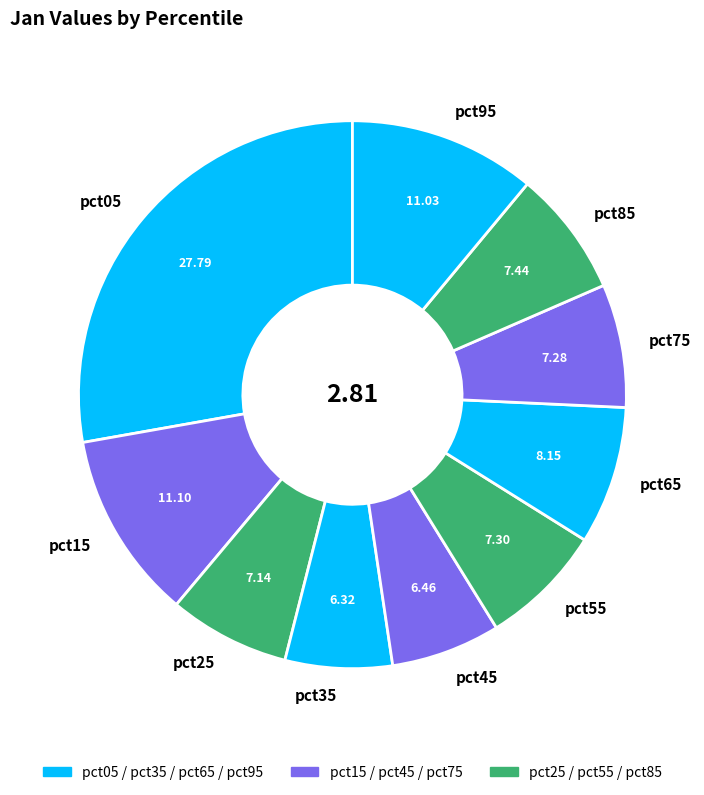

True or false: pct35 accounts for 6% of the total.

True